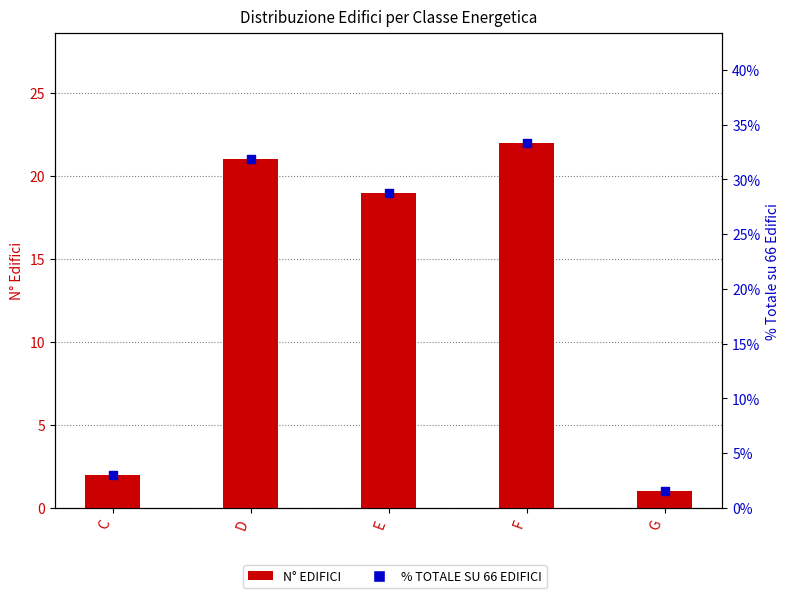

What is the total value across all series at E?

47.8